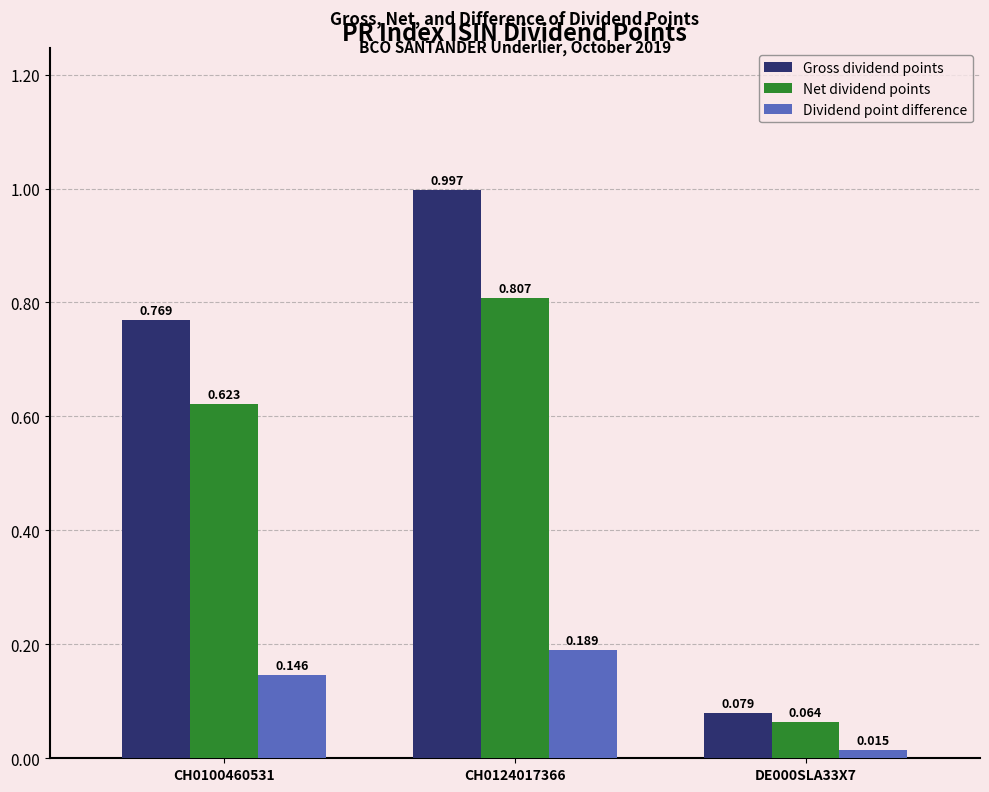

Is the value of Dividend point difference at DE000SLA33X7 greater than the value of Net dividend points at CH0100460531?

No